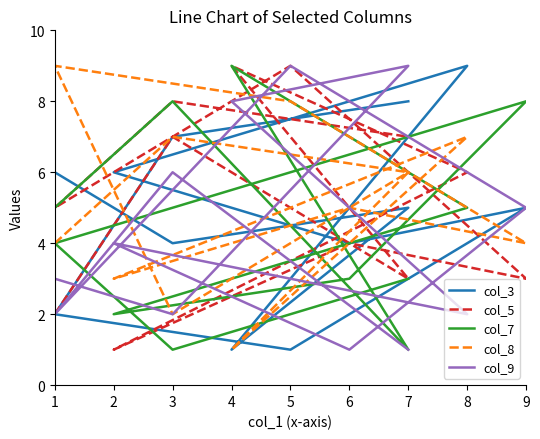

Count the number of data series in this chart.

5